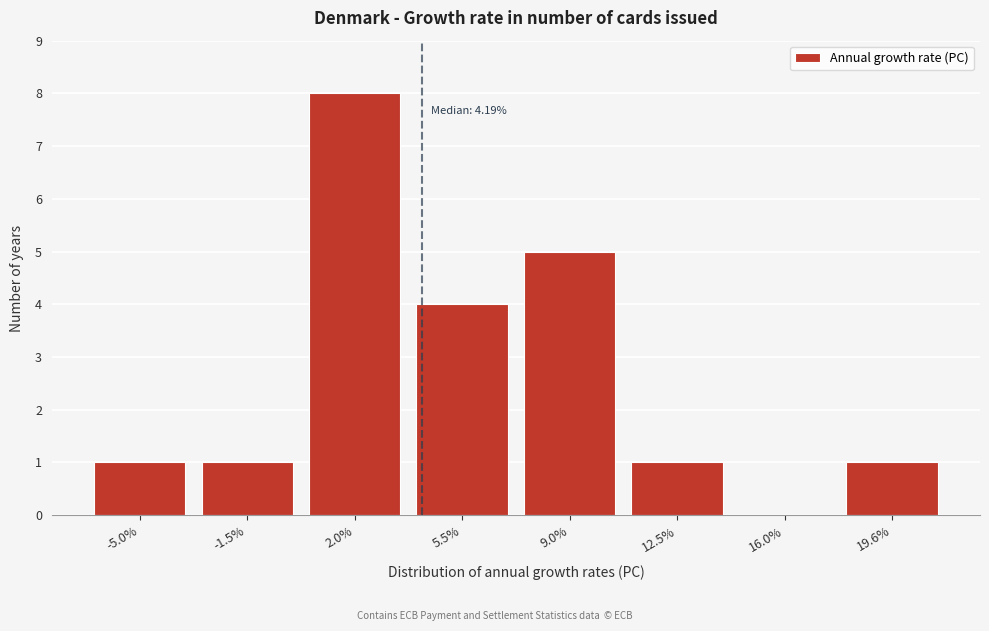

Which range on the x-axis has the tallest bar?

0.0 to 3.5